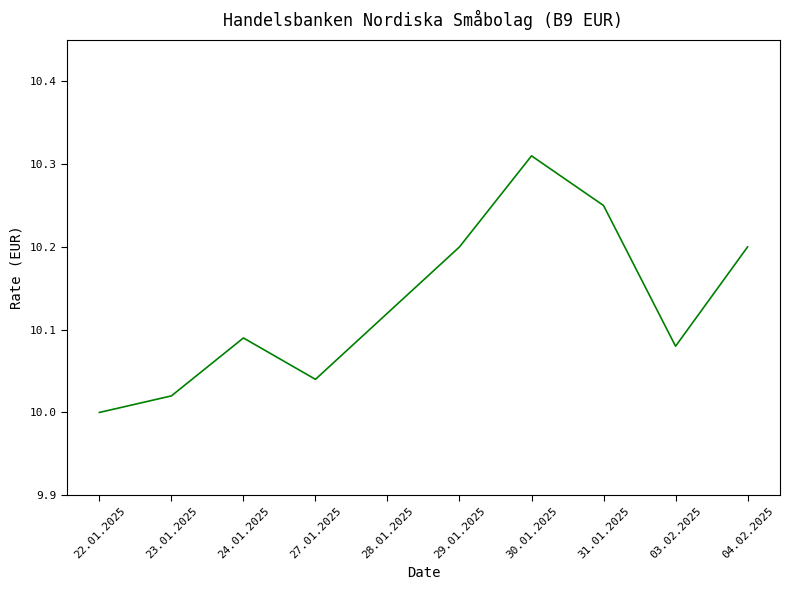

Which category has the highest value across all series?

30.01.2025